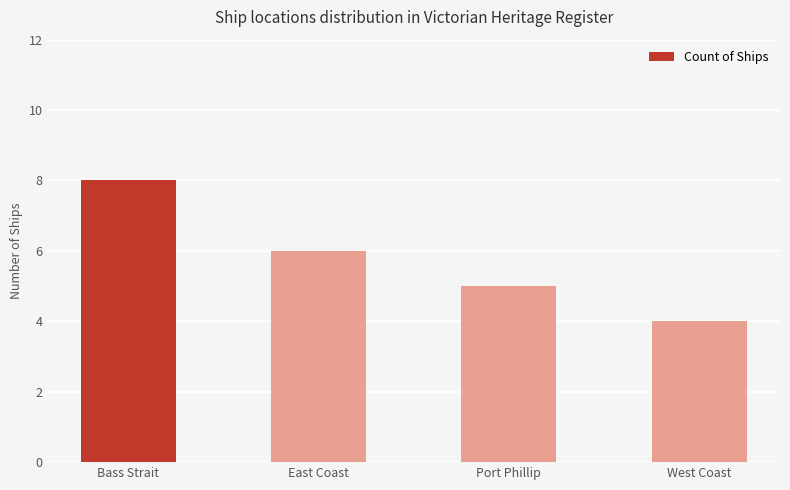

What position from the right is West Coast?

1